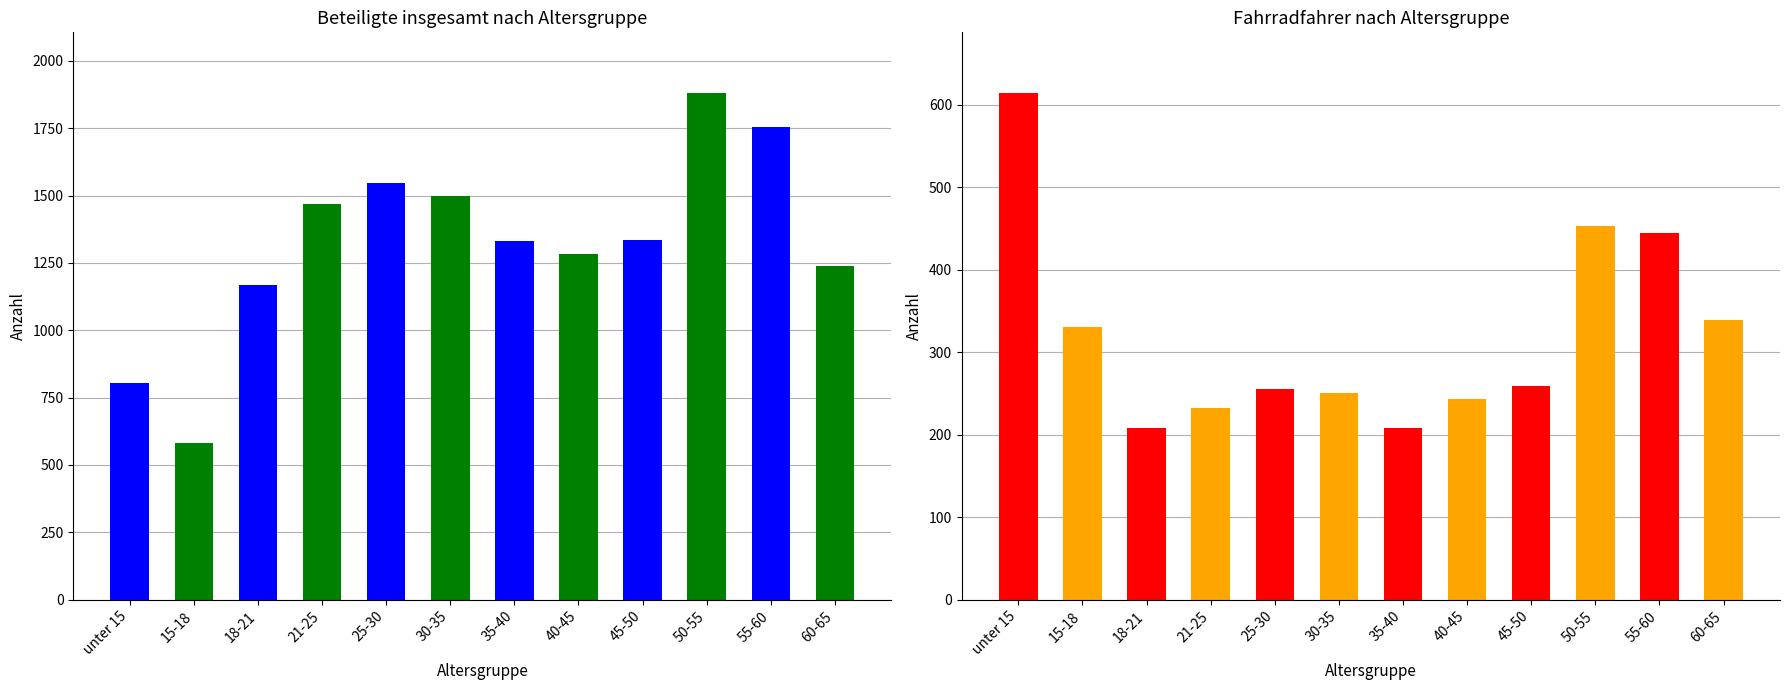

Are the bars horizontal?

No